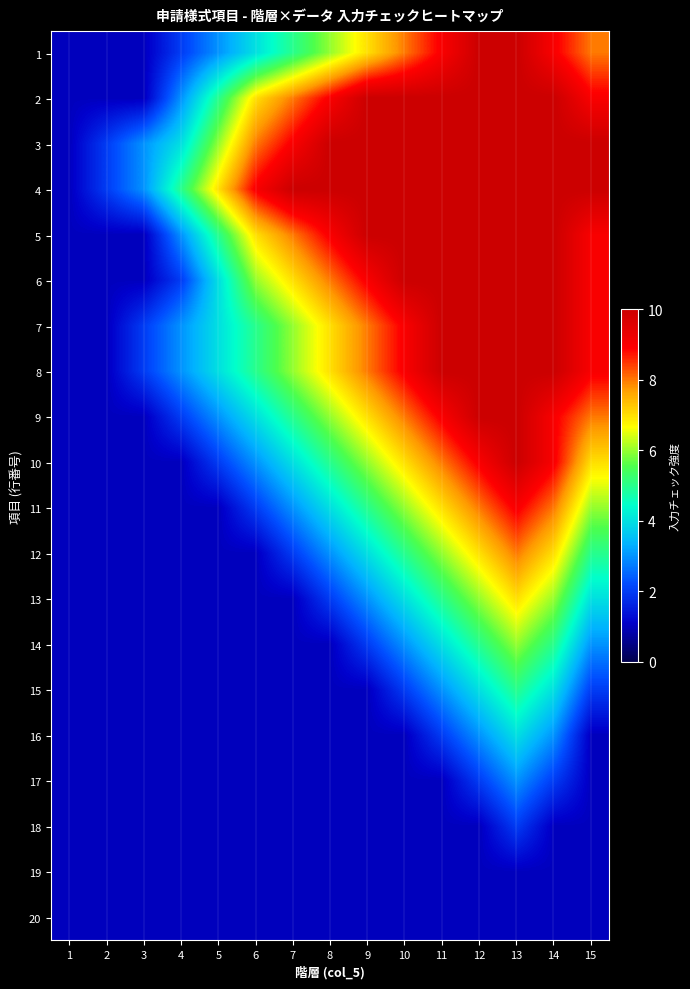

Reading left to right, what are all the values shown in this chart?

1: 1=1	2=1	3=1	4=2	5=3	6=4	7=5	8=6	9=7	10=8	11=9	12=10	13=10	14=9	15=8
2: 1=1	2=1	3=1	4=3	5=5	6=7	7=8	8=9	9=10	10=10	11=10	12=10	13=10	14=10	15=9
3: 1=1	2=2	3=3	4=4	5=6	6=8	7=9	8=10	9=10	10=10	11=10	12=10	13=10	14=10	15=10
4: 1=1	2=2	3=3	4=5	5=7	6=9	7=10	8=10	9=10	10=10	11=10	12=10	13=10	14=10	15=10
5: 1=1	2=1	3=1	4=3	5=5	6=7	7=8	8=9	9=10	10=10	11=10	12=10	13=10	14=10	15=9
6: 1=1	2=1	3=1	4=2	5=4	6=6	7=7	8=8	9=9	10=10	11=10	12=10	13=10	14=10	15=9
7: 1=1	2=1	3=2	4=3	5=4	6=5	7=6	8=7	9=8	10=9	11=10	12=10	13=10	14=10	15=9
8: 1=1	2=1	3=2	4=3	5=4	6=5	7=6	8=7	9=8	10=9	11=10	12=10	13=10	14=10	15=9
9: 1=1	2=1	3=1	4=2	5=3	6=4	7=5	8=6	9=7	10=8	11=9	12=10	13=10	14=9	15=8
10: 1=1	2=1	3=1	4=1	5=2	6=3	7=4	8=5	9=6	10=7	11=8	12=9	13=10	14=9	15=7
11: 1=1	2=1	3=1	4=1	5=1	6=2	7=3	8=4	9=5	10=6	11=7	12=8	13=9	14=8	15=6
12: 1=1	2=1	3=1	4=1	5=1	6=1	7=2	8=3	9=4	10=5	11=6	12=7	13=8	14=7	15=5
13: 1=1	2=1	3=1	4=1	5=1	6=1	7=1	8=2	9=3	10=4	11=5	12=6	13=7	14=6	15=4
14: 1=1	2=1	3=1	4=1	5=1	6=1	7=1	8=1	9=2	10=3	11=4	12=5	13=6	14=5	15=3
15: 1=1	2=1	3=1	4=1	5=1	6=1	7=1	8=1	9=1	10=2	11=3	12=4	13=5	14=4	15=2
16: 1=1	2=1	3=1	4=1	5=1	6=1	7=1	8=1	9=1	10=1	11=2	12=3	13=4	14=3	15=1
17: 1=1	2=1	3=1	4=1	5=1	6=1	7=1	8=1	9=1	10=1	11=1	12=2	13=3	14=2	15=1
18: 1=1	2=1	3=1	4=1	5=1	6=1	7=1	8=1	9=1	10=1	11=1	12=1	13=2	14=1	15=1
19: 1=1	2=1	3=1	4=1	5=1	6=1	7=1	8=1	9=1	10=1	11=1	12=1	13=1	14=1	15=1
20: 1=1	2=1	3=1	4=1	5=1	6=1	7=1	8=1	9=1	10=1	11=1	12=1	13=1	14=1	15=1